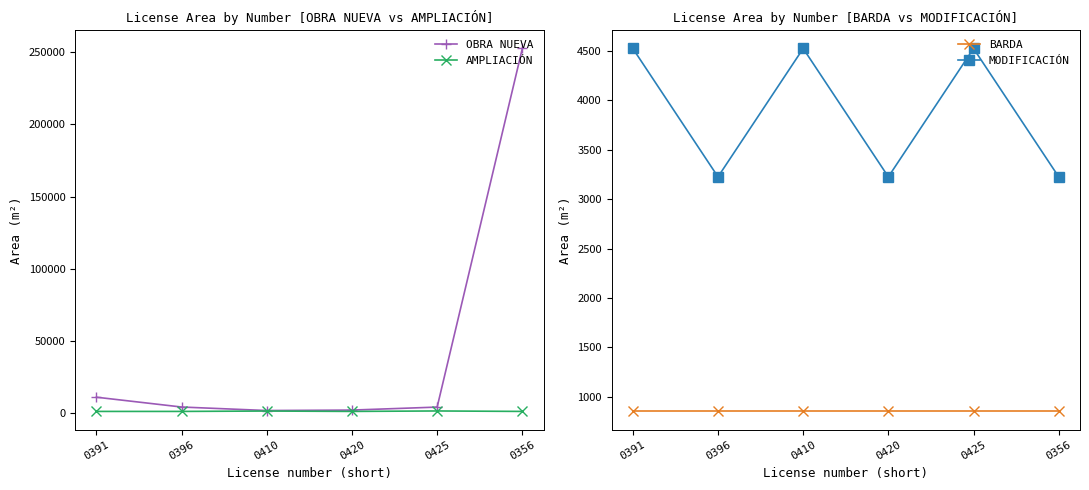

What are all the series names shown in the legend?

OBRA NUEVA, AMPLIACIÓN, BARDA, MODIFICACIÓN